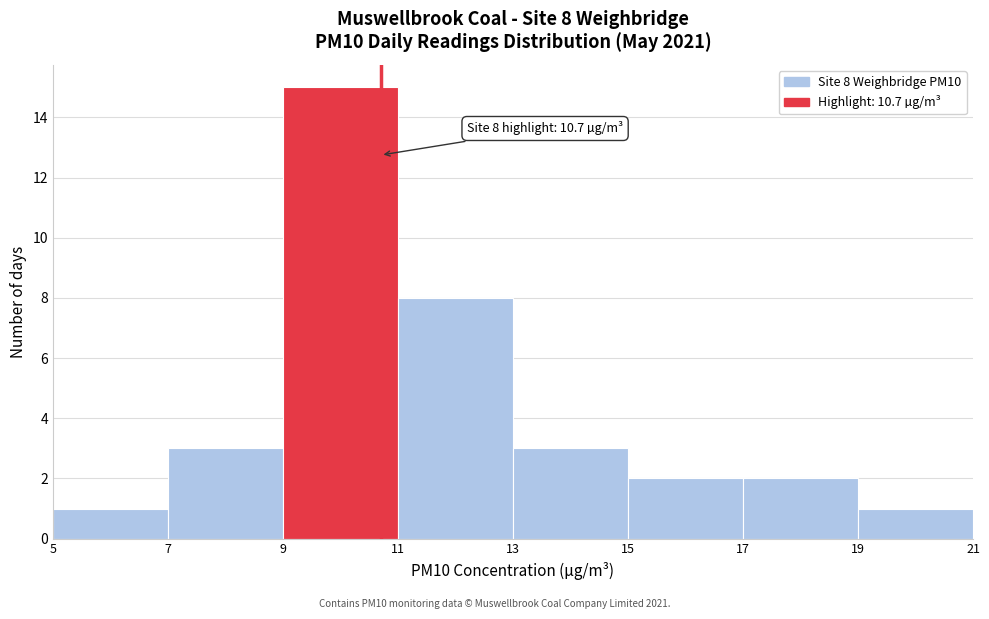

Over which range of the x-axis is the bar tallest?

9 to 11